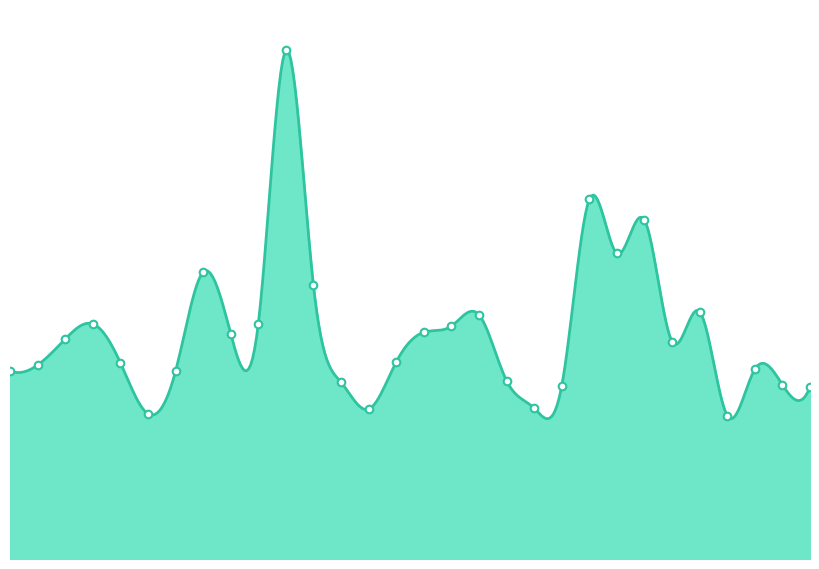

What is the total value across all series at 2024.4.9?

93247